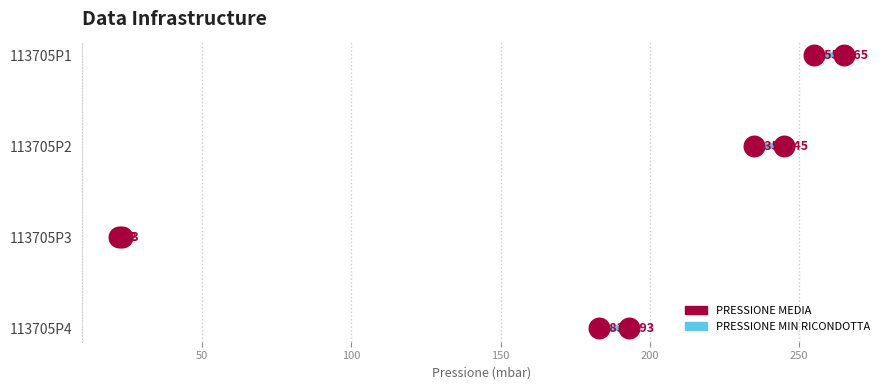

Which series reaches the maximum Y coordinate?

PRESSIONE MEDIA